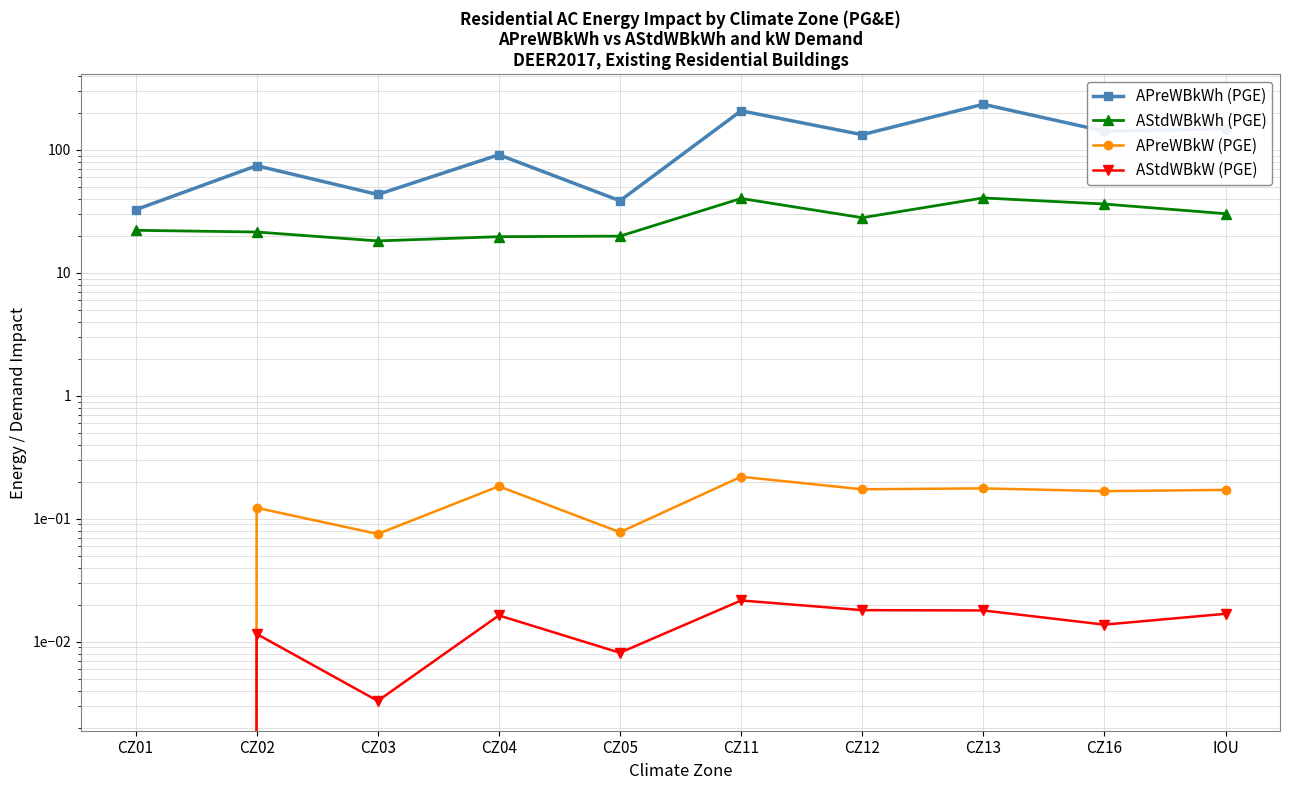

Reading left to right, what are all the values shown in this chart?

APreWBkWh (PGE): CZ01=32.6	CZ02=74.4	CZ03=43.4	CZ04=91.3	CZ05=38.6	CZ11=208.0	CZ12=133.0	CZ13=235.0	CZ16=142.0	IOU=149.0
AStdWBkWh (PGE): CZ01=22.2	CZ02=21.5	CZ03=18.2	CZ04=19.7	CZ05=19.9	CZ11=40.3	CZ12=28.1	CZ13=40.7	CZ16=36.3	IOU=30.3
APreWBkW (PGE): CZ01=0.0	CZ02=0.1	CZ03=0.1	CZ04=0.2	CZ05=0.1	CZ11=0.2	CZ12=0.2	CZ13=0.2	CZ16=0.2	IOU=0.2
AStdWBkW (PGE): CZ01=0.0	CZ02=0.0	CZ03=0.0	CZ04=0.0	CZ05=0.0	CZ11=0.0	CZ12=0.0	CZ13=0.0	CZ16=0.0	IOU=0.0